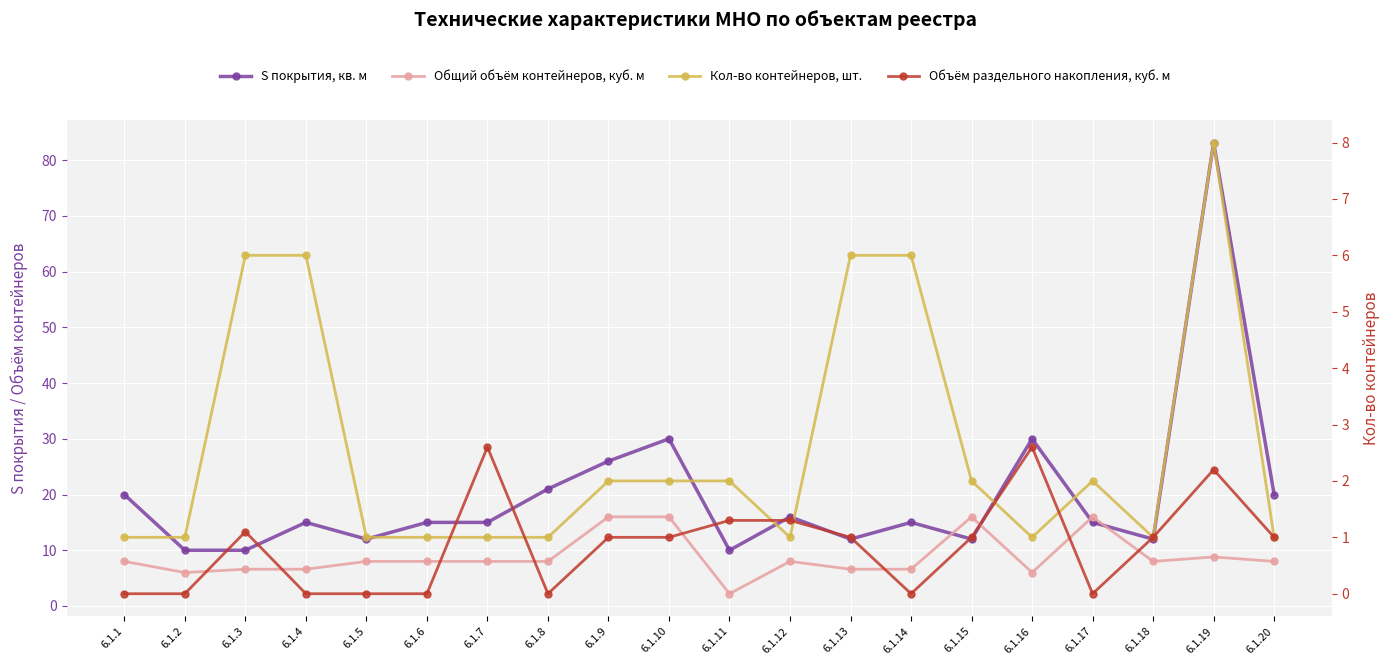

Reading left to right, extract all data points from this chart.

S покрытия, кв. м: 20.0	10.0	10.0	15.0	12.0	15.0	15.0	21.0	26.0	30.0	10.0	16.0	12.0	15.0	12.0	30.0	15.0	12.0	83.2	20.0
Общий объём контейнеров, куб. м: 8.0	6.0	6.6	6.6	8.0	8.0	8.0	8.0	16.0	16.0	2.2	8.0	6.6	6.6	16.0	6.0	16.0	8.0	8.8	8.0
Кол-во контейнеров, шт.: 1.0	1.0	6.0	6.0	1.0	1.0	1.0	1.0	2.0	2.0	2.0	1.0	6.0	6.0	2.0	1.0	2.0	1.0	8.0	1.0
Объём раздельного накопления, куб. м: 0.0	0.0	1.1	0.0	0.0	0.0	2.6	0.0	1.0	1.0	1.3	1.3	1.0	0.0	1.0	2.6	0.0	1.0	2.2	1.0